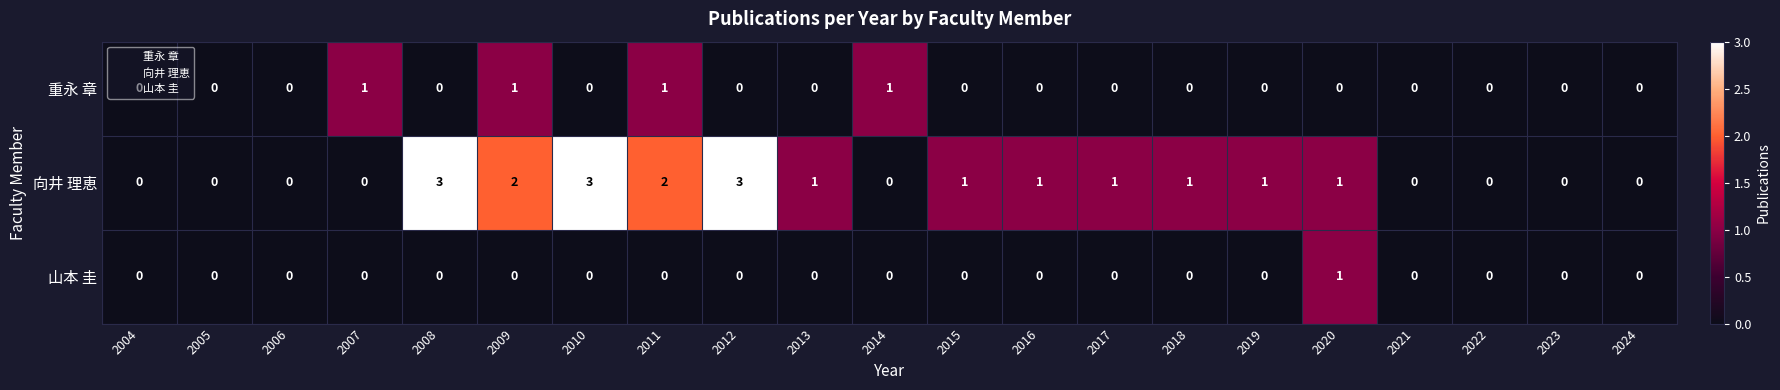

List the series in order of their overall mean, lowest first.

山本 圭, 重永 章, 向井 理恵